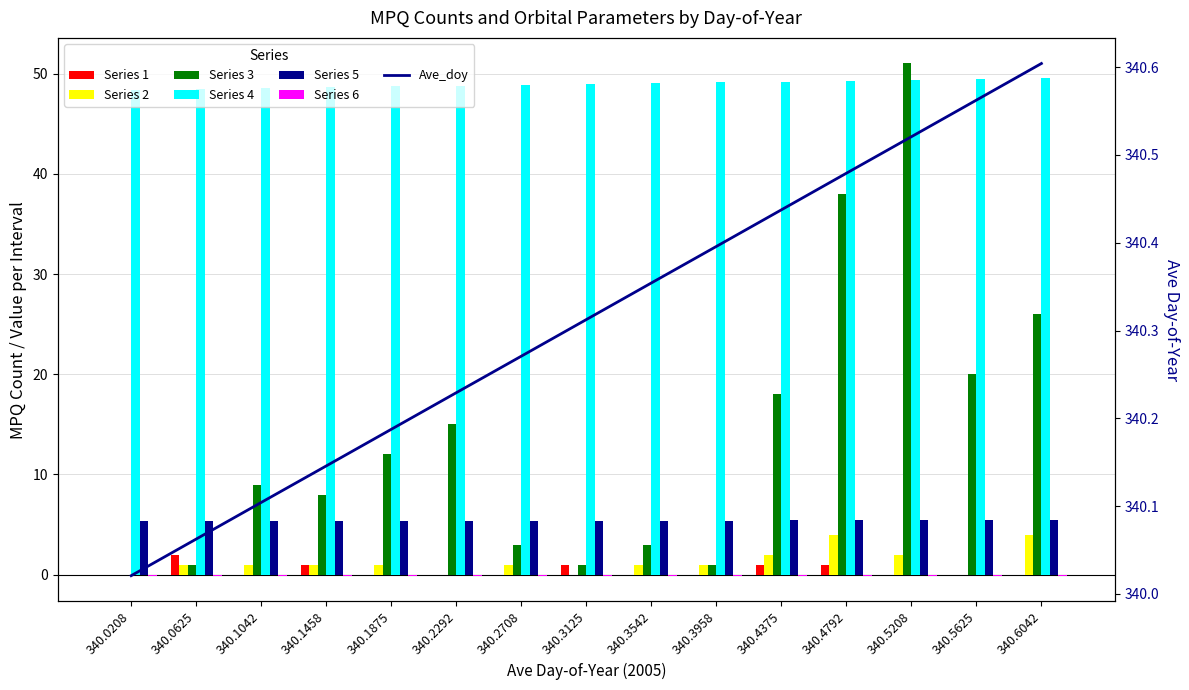

List the labels in order of MPQ_0.776 value, largest first.

340.0625, 340.1458, 340.3125, 340.4375, 340.4792, 340.0208, 340.1042, 340.1875, 340.2292, 340.2708, 340.3542, 340.3958, 340.5208, 340.5625, 340.6042